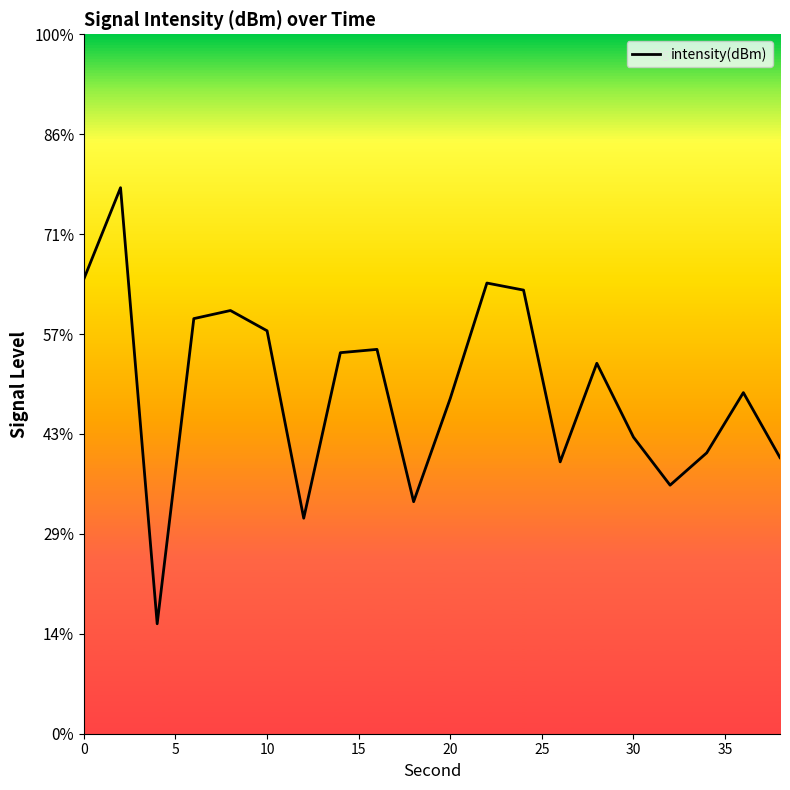

Does the chart have visible grid lines?

No